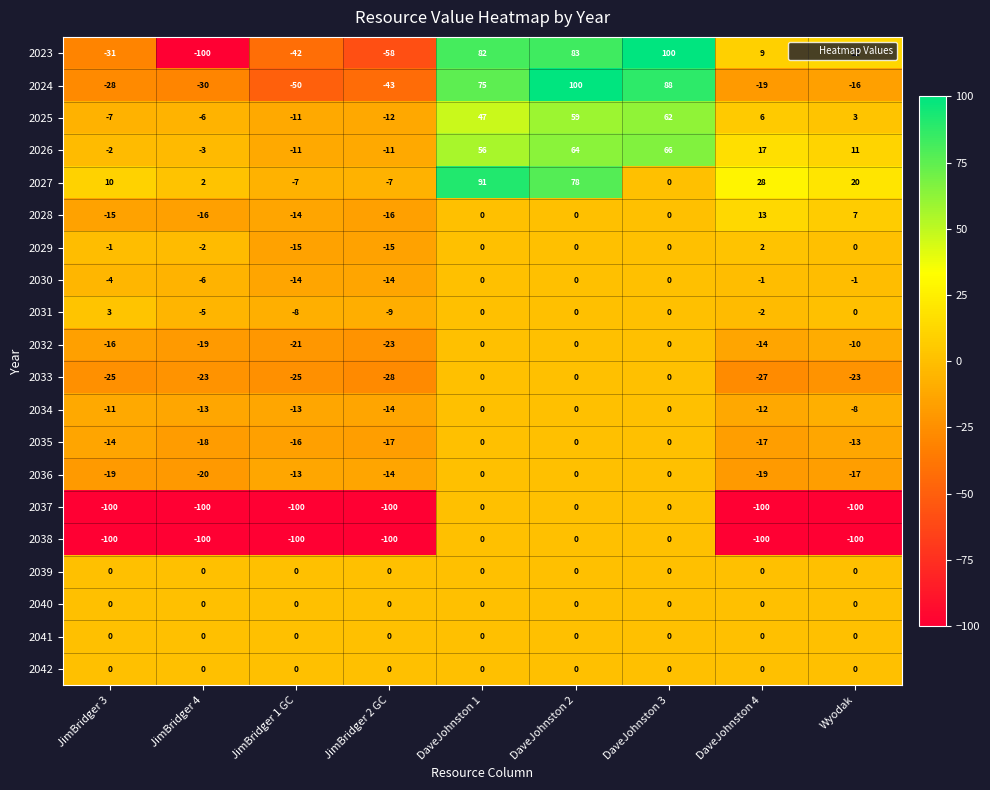

Where is 2029 nearest to the value -6?

JimBridger 4